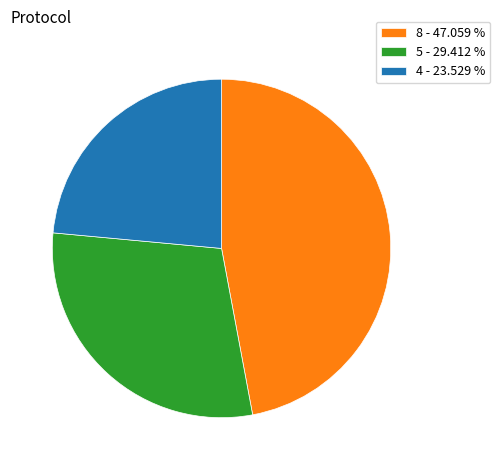

Between 8 - 47.059 % and 4 - 23.529 %, which is larger?

8 - 47.059 %